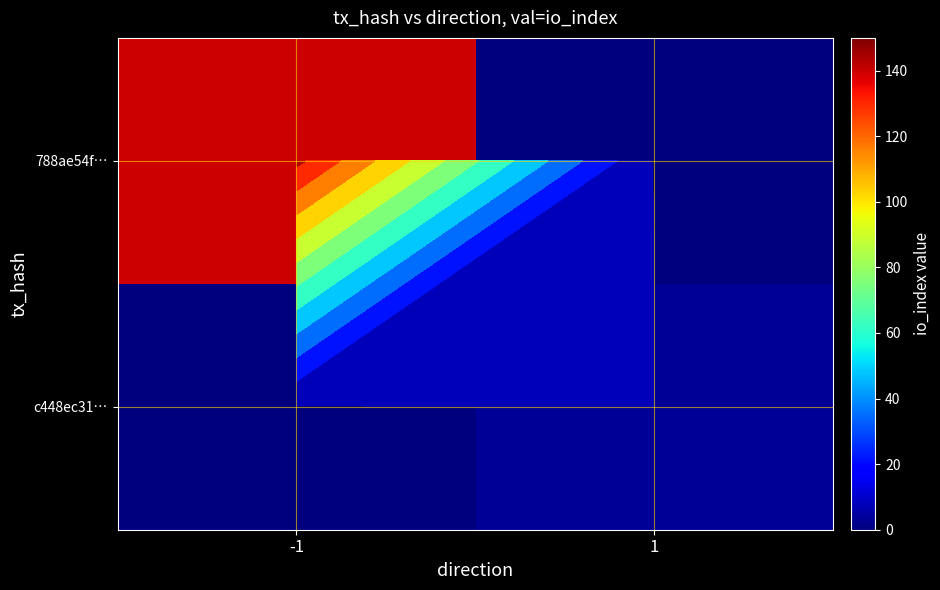

What is the difference between the maximum and minimum values in the c448ec31… series?

3